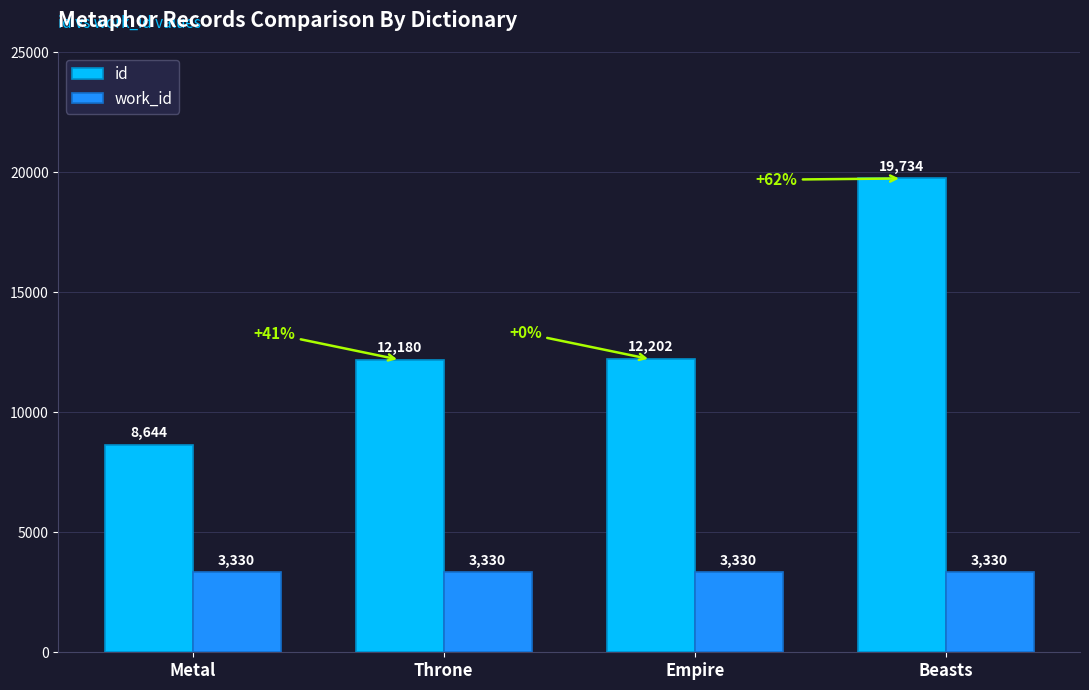

Rank the series by their maximum value, from lowest to highest.

work_id, id